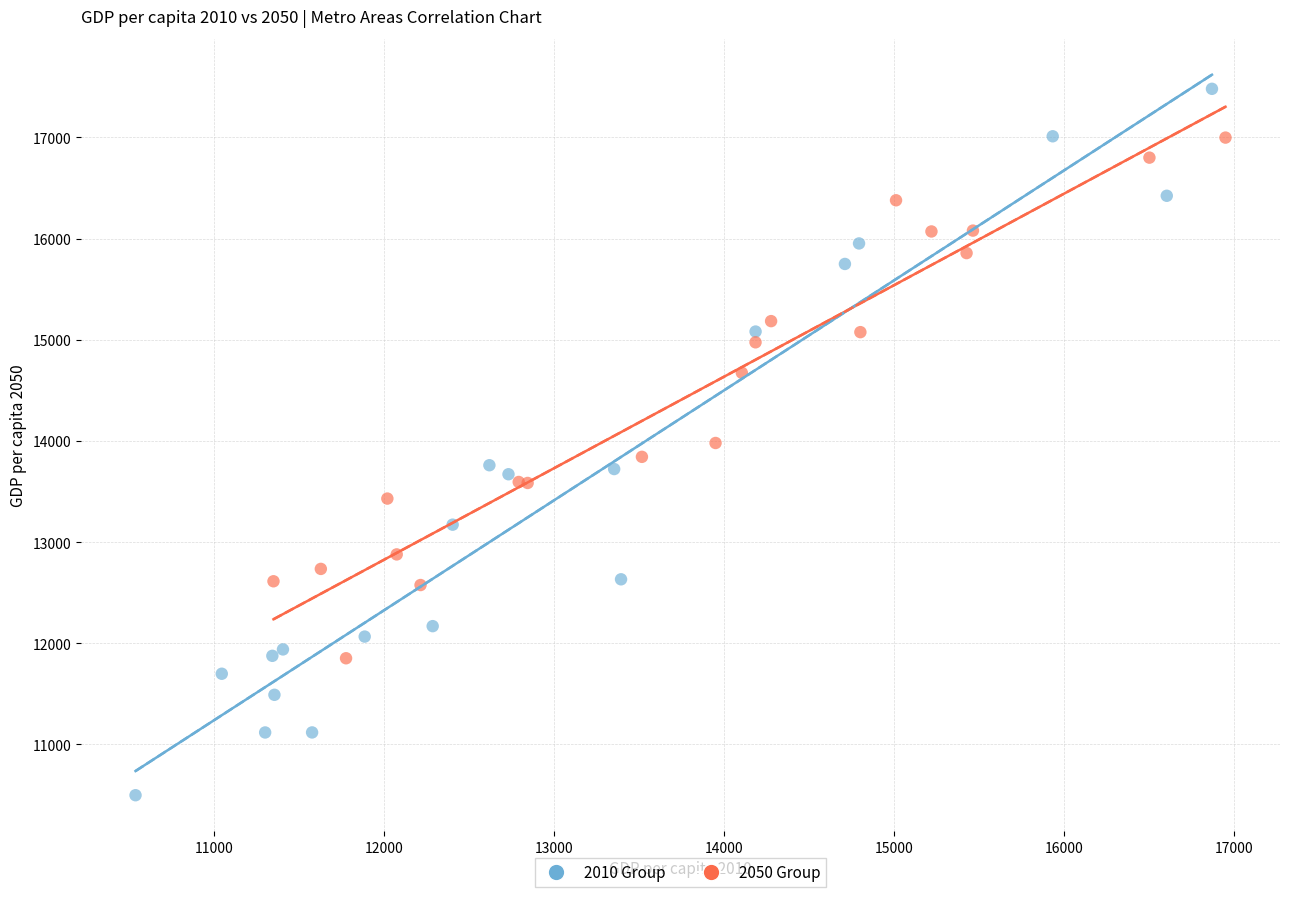

Which series contains the lowest Y value?

2010 Group